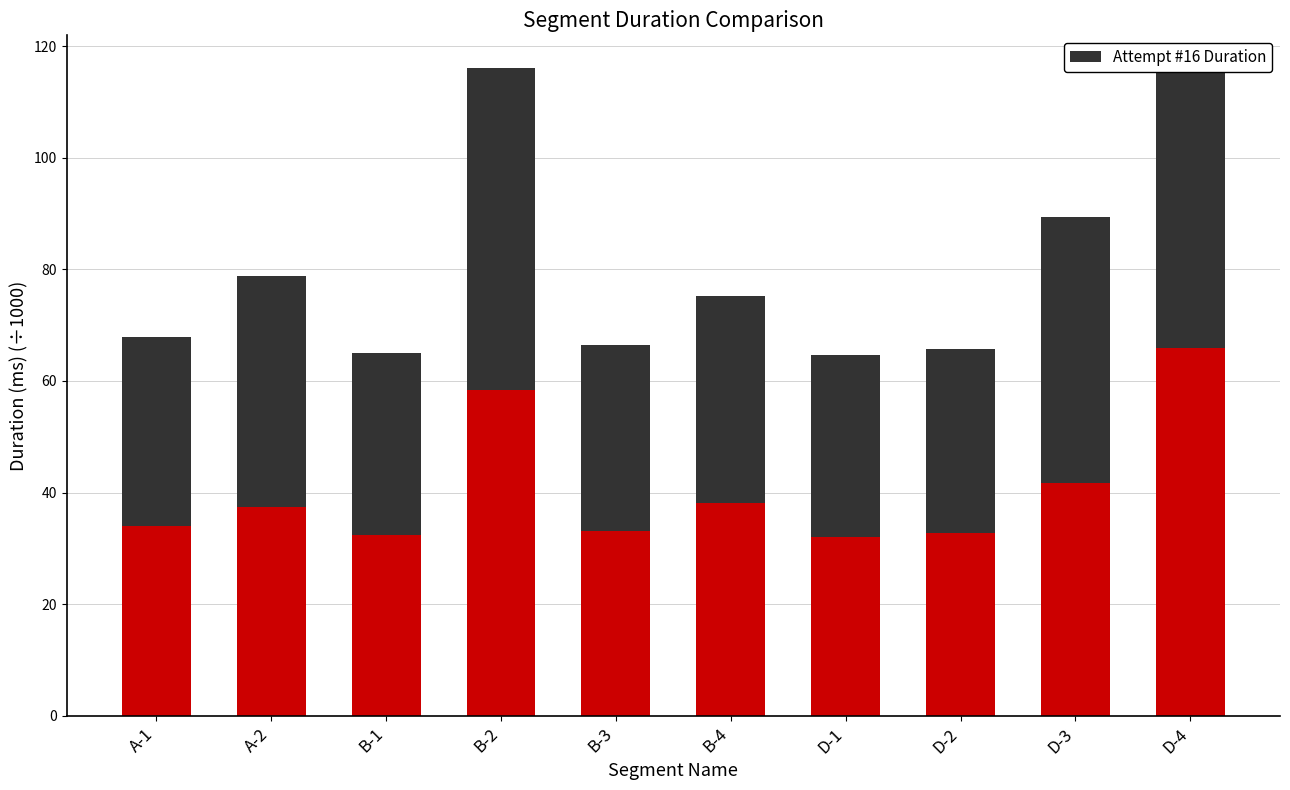

What is the total value across all series at B-4?

75.3